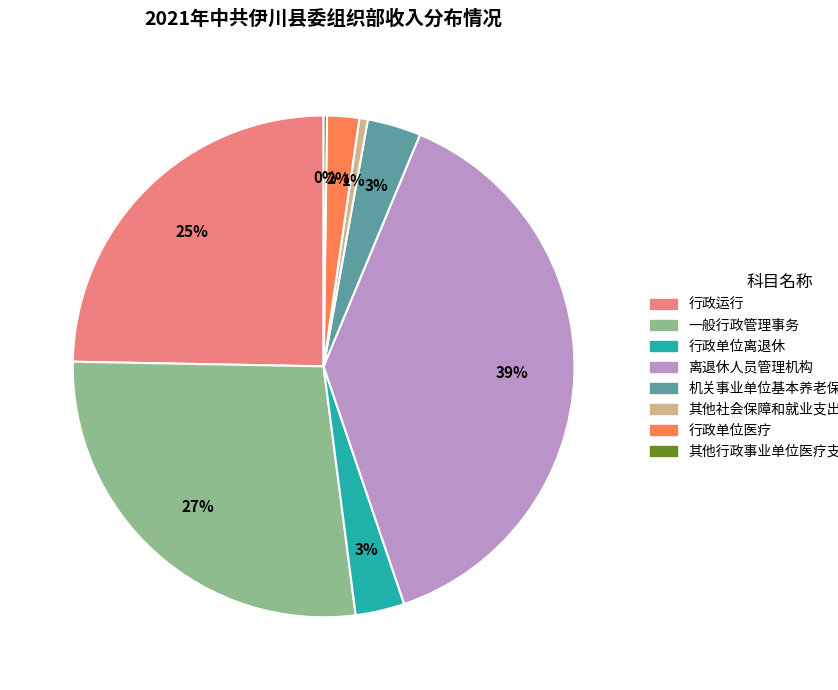

The 行政运行 slice represents 25% of the pie. True or false?

True